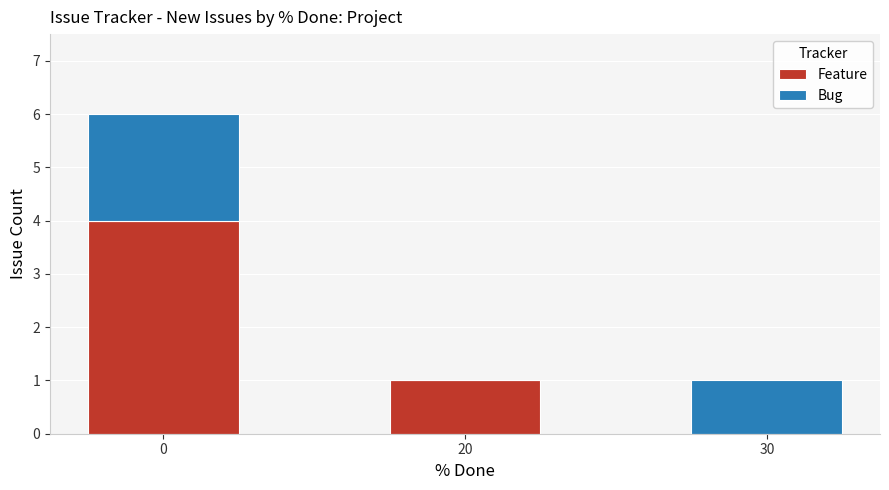

What is the sum of all Feature values?

5